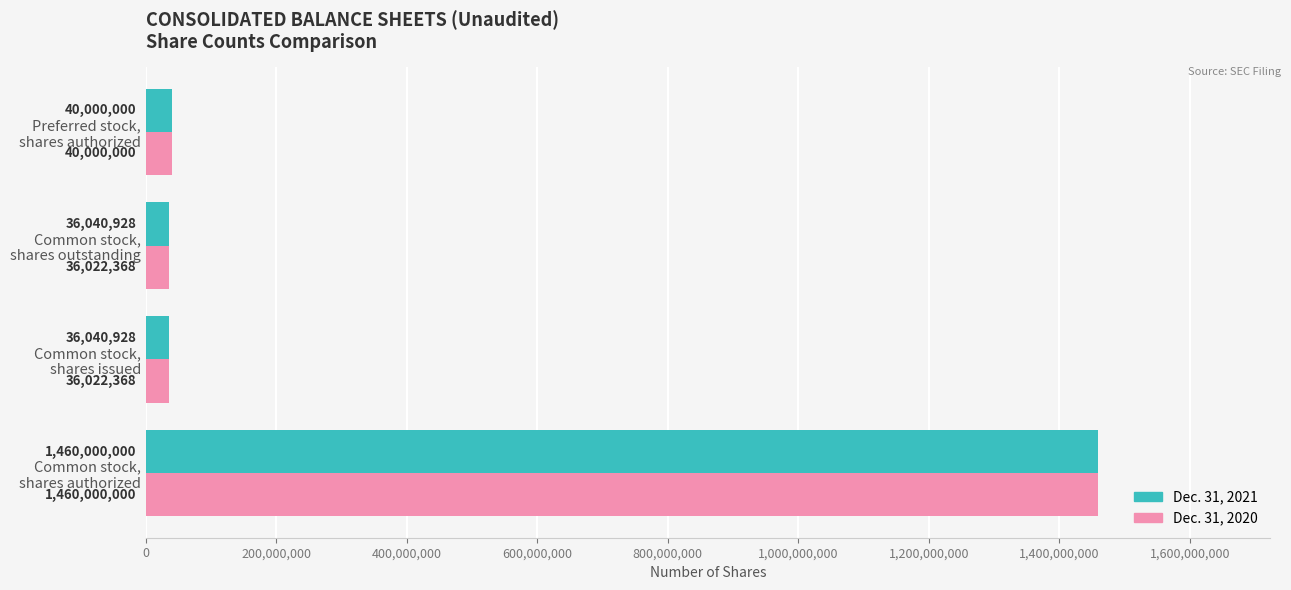

Rank the series by their average value, from lowest to highest.

Dec. 31, 2020, Dec. 31, 2021